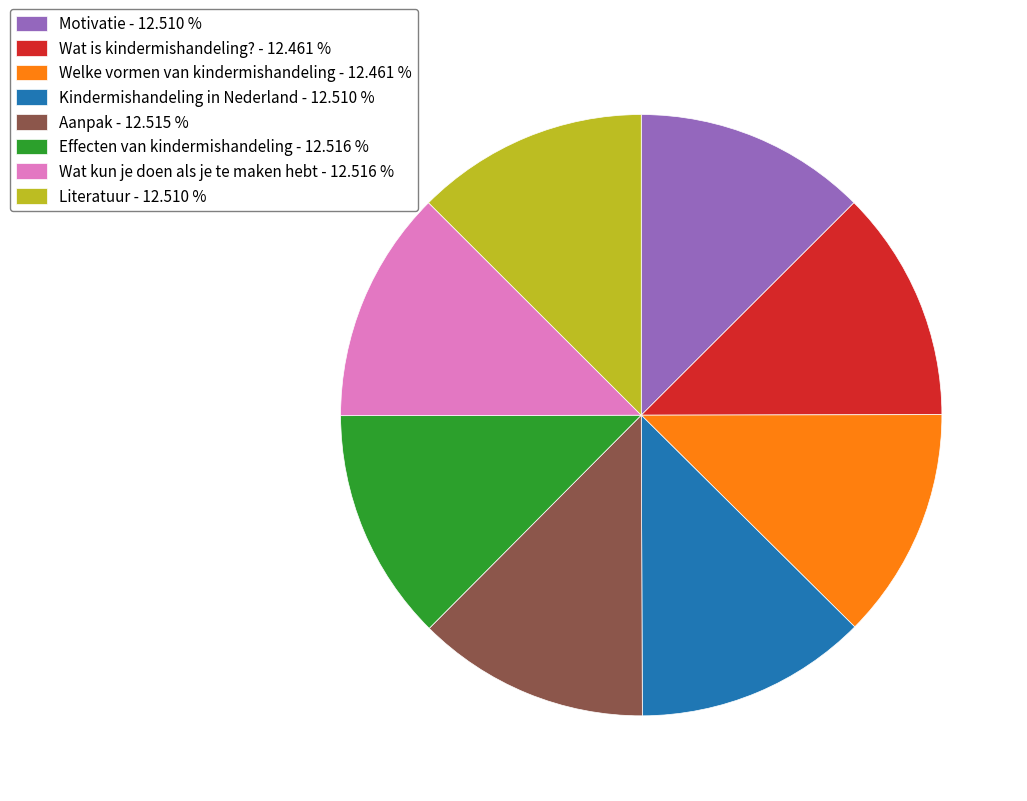

Combined, do Wat is kindermishandeling? - 12.461 % and Wat kun je doen als je te maken hebt - 12.516 % account for over 50%?

No